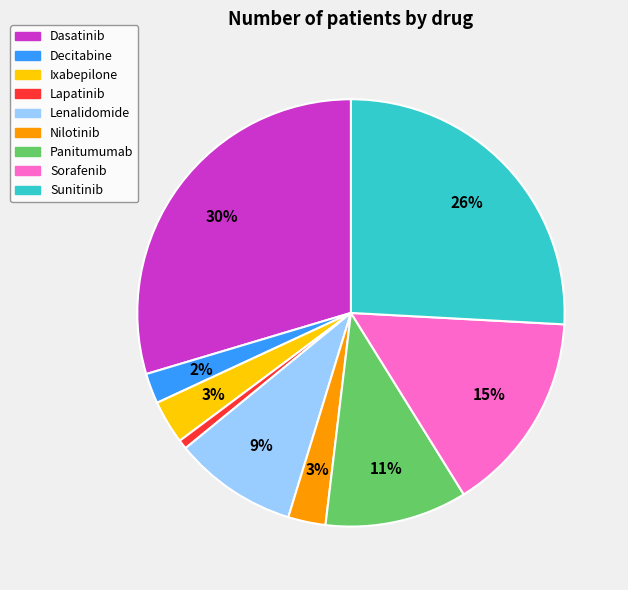

Is there a majority slice in this chart?

No